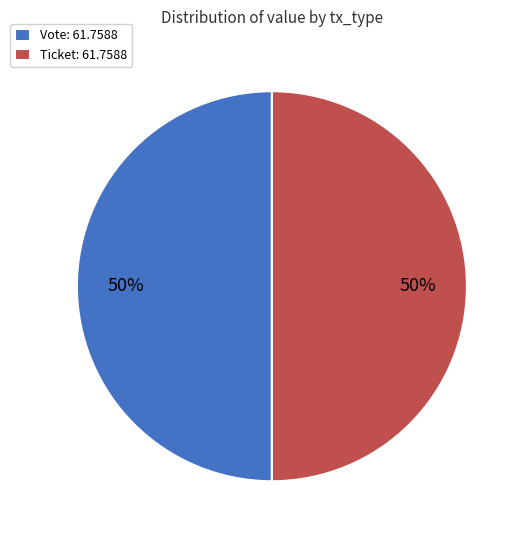

To the nearest percent, what percentage of the pie is Vote: 61.7588?

50%